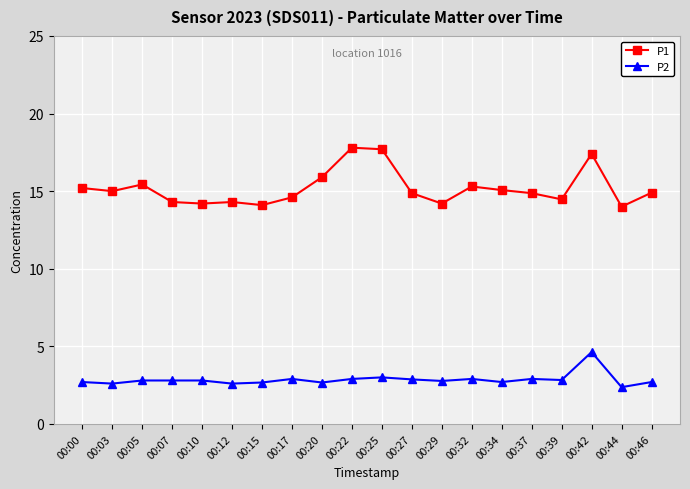

Between 00:05 and 00:07, which series saw the biggest shift?

P1